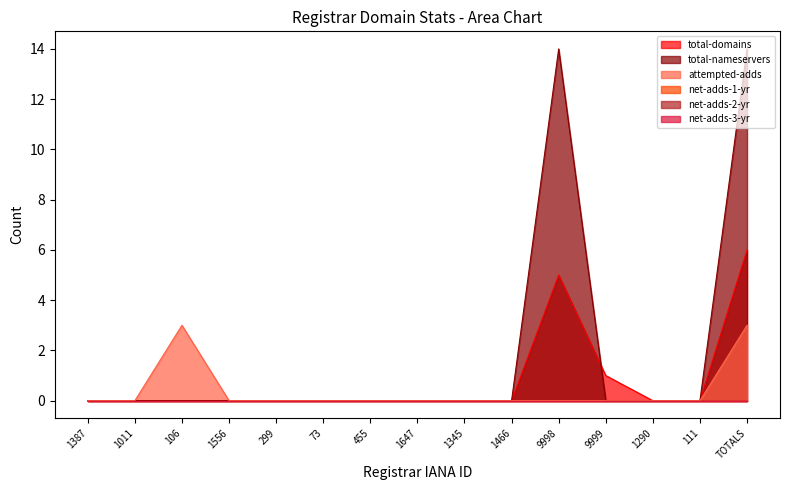

Reading left to right, list all the values displayed in this chart.

total-domains: 1387=0	1011=0	106=0	1556=0	299=0	73=0	455=0	1647=0	1345=0	1466=0	9998=5	9999=1	1290=0	111=0	TOTALS=6
total-nameservers: 1387=0	1011=0	106=0	1556=0	299=0	73=0	455=0	1647=0	1345=0	1466=0	9998=14	9999=0	1290=0	111=0	TOTALS=14
attempted-adds: 1387=0	1011=0	106=3	1556=0	299=0	73=0	455=0	1647=0	1345=0	1466=0	9998=0	9999=0	1290=0	111=0	TOTALS=3